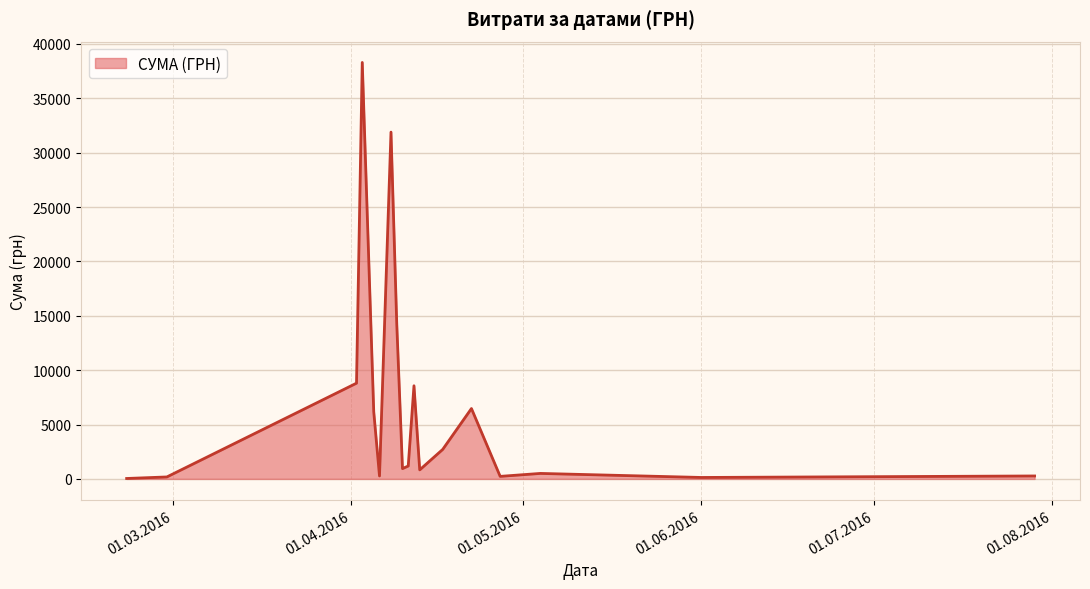

What is the difference between the second highest and second lowest values?

31763.8